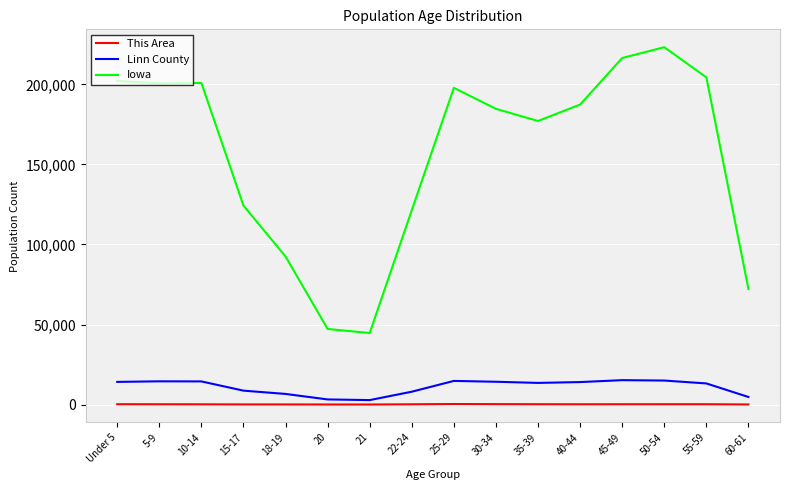

What is the difference between the maximum and minimum values in the This Area series?

305